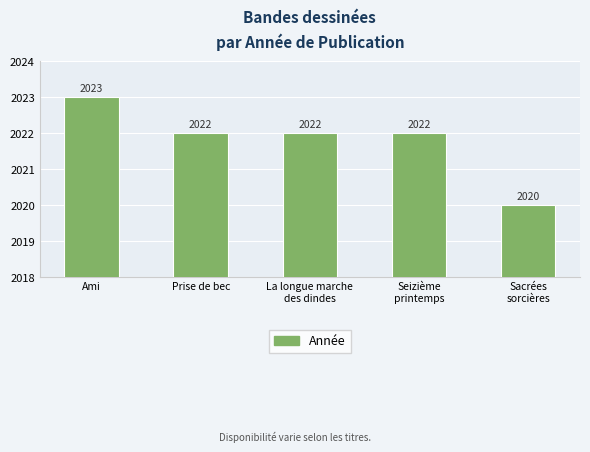

What is the average value?

2022